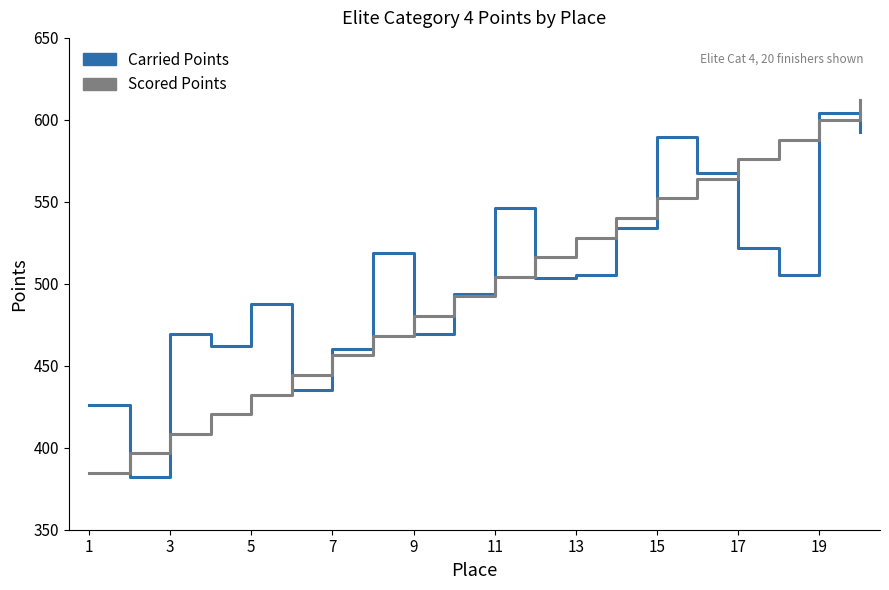

True or false: Carried Points and Scored Points cross at least once.

True